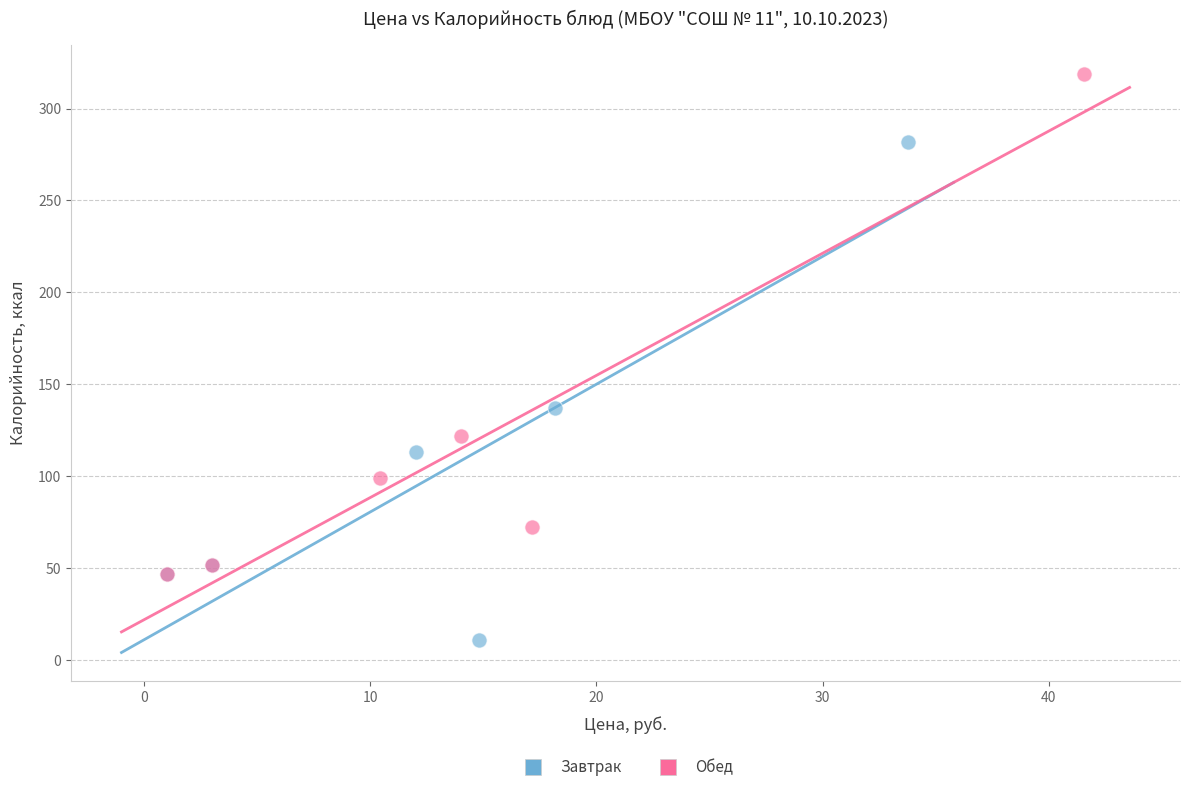

Which series reaches the maximum Y coordinate?

Обед